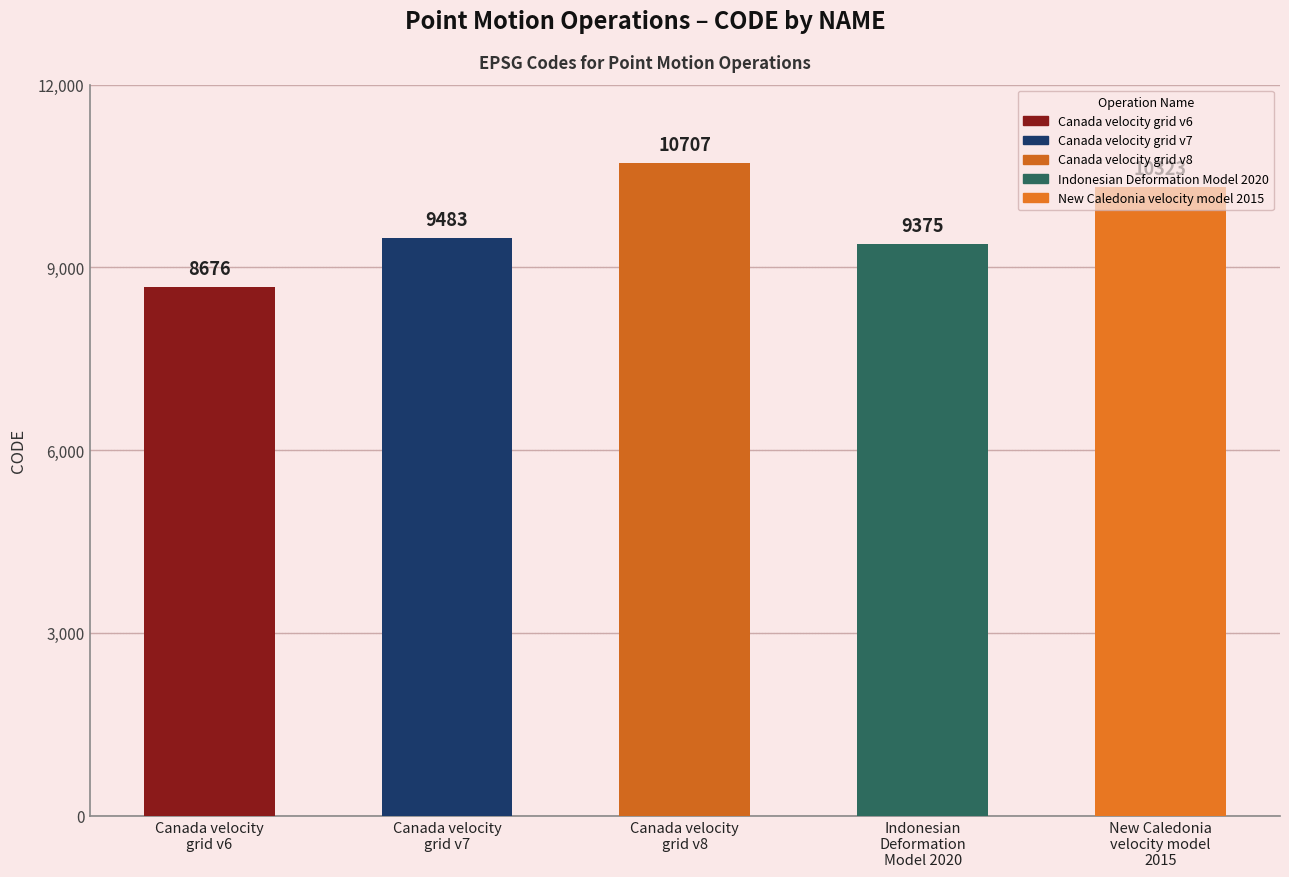

What is the ratio of the value at Canada velocity
grid v8 to the value at Canada velocity
grid v6?

1.2